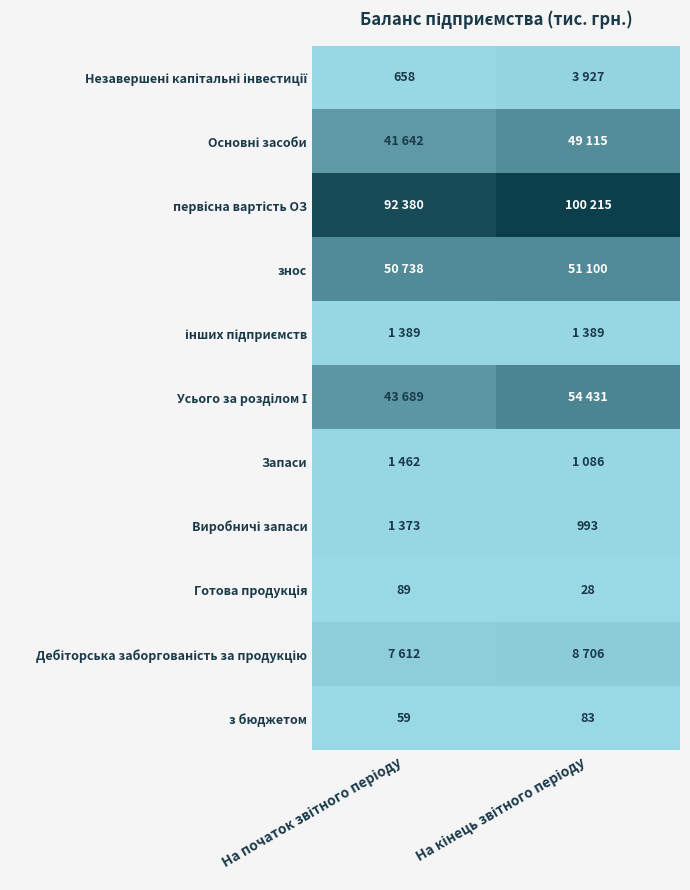

What is the difference between the maximum and minimum values in the з бюджетом series?

24